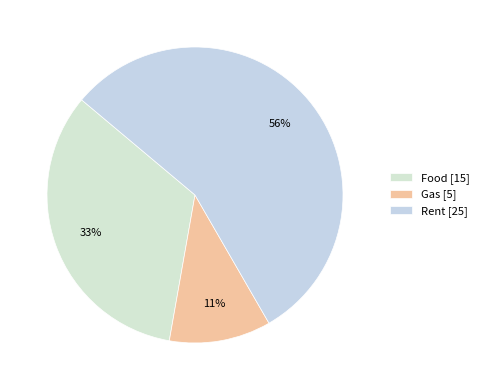

To the nearest percent, what is the difference between the Food and Gas slice percentages?

22%